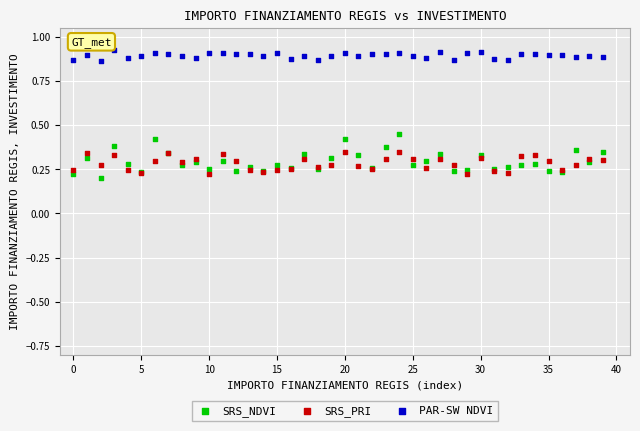

Which series has the largest Y range (max minus min)?

SRS_NDVI